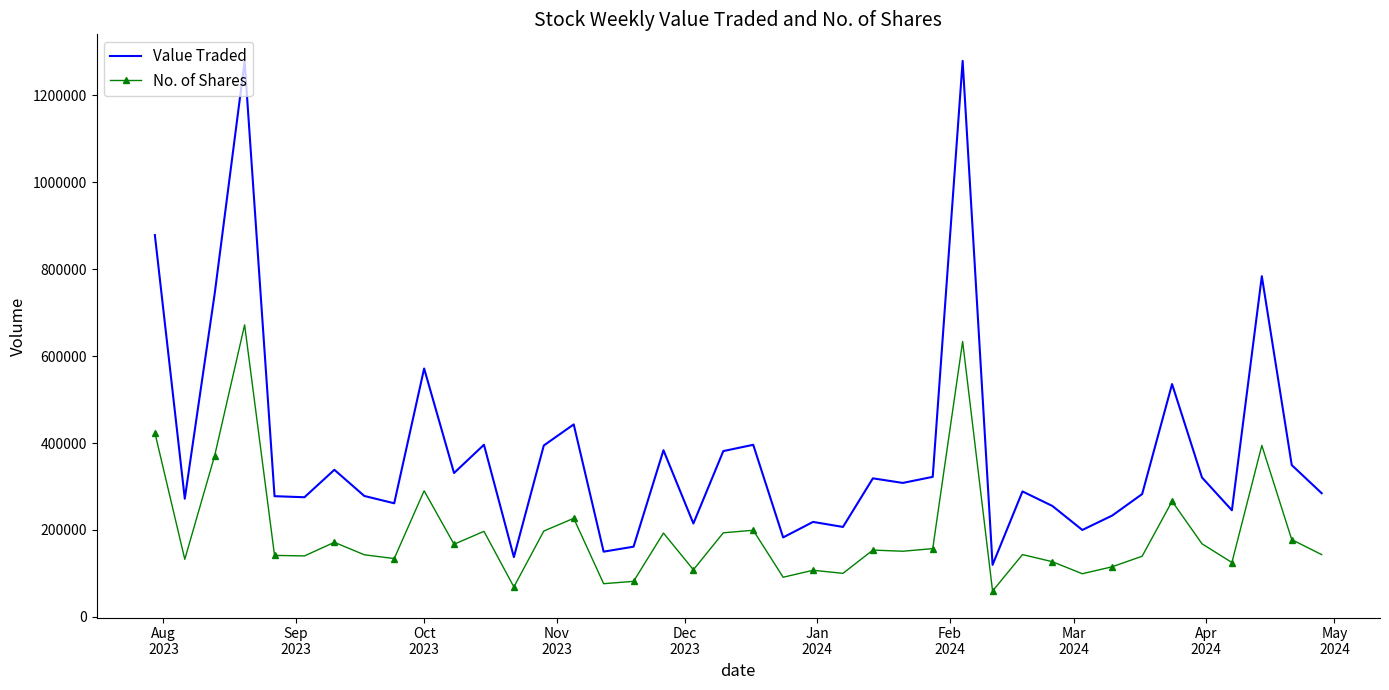

Which series has the widest spread of values?

Value Traded